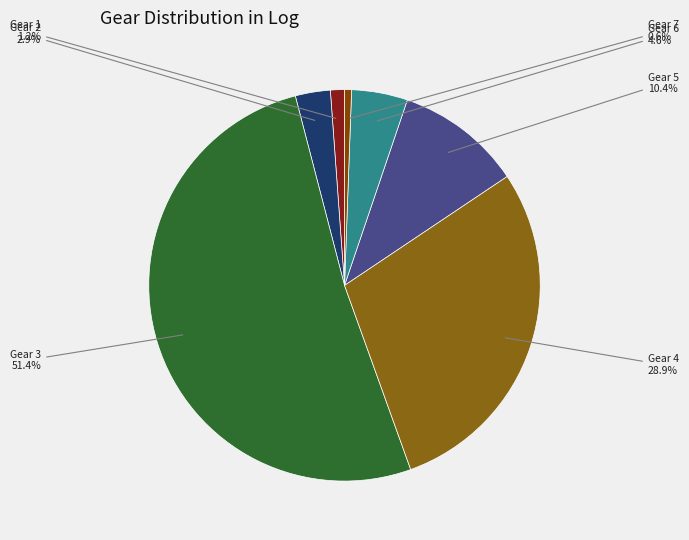

Is there any slice that represents more than half of the pie?

Yes